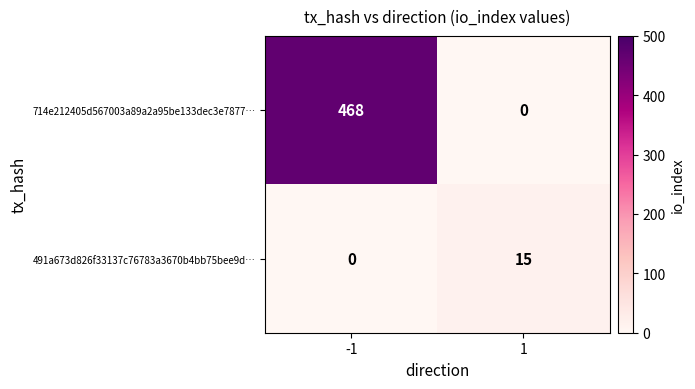

Reading right to left, list all the values displayed in this chart.

714e212405d567003a89a2a95be133dec3e7877…: 1=0	-1=468
491a673d826f33137c76783a3670b4bb75bee9d…: 1=15	-1=0